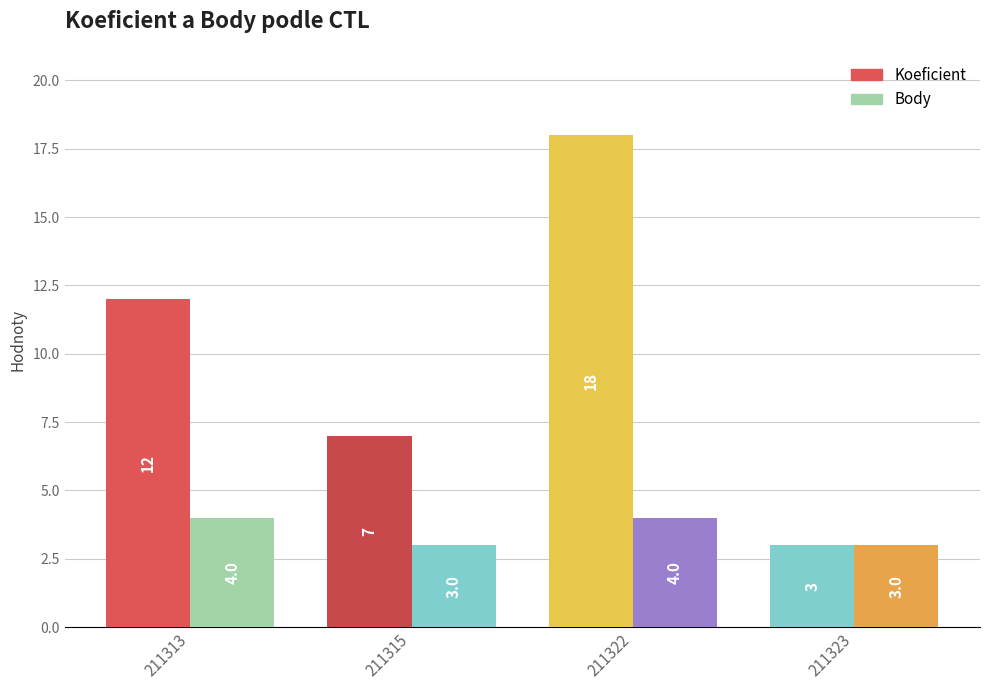

At which label does Koeficient first exceed 12?

211322